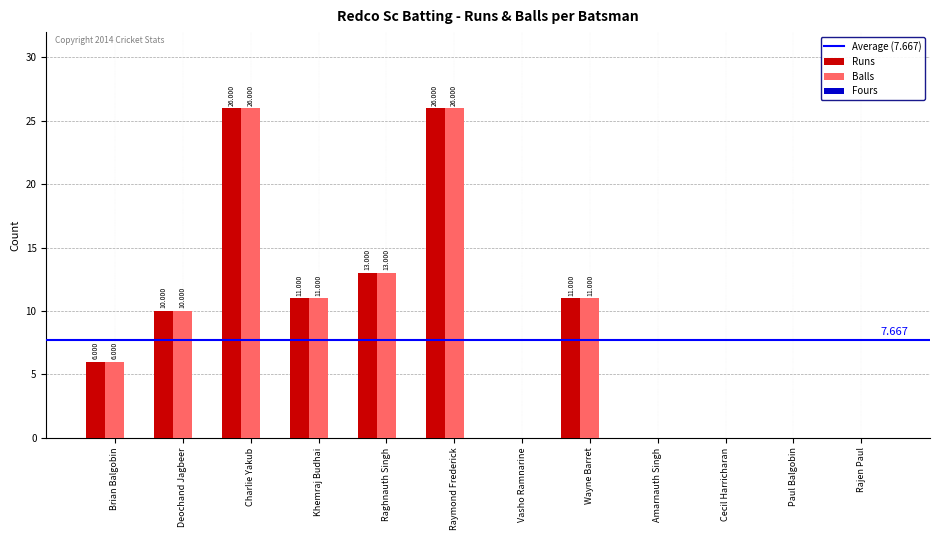

At which label is Runs closest to 13?

Raghnauth Singh